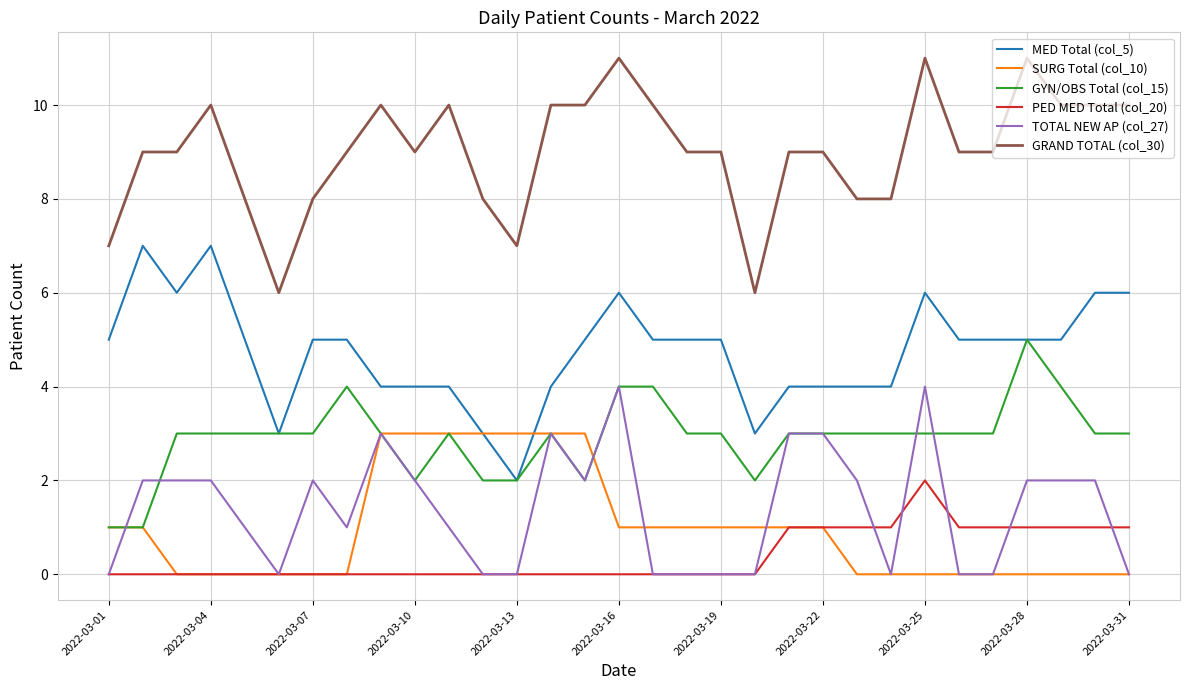

Which series has the largest total across all categories?

GRAND TOTAL (col_30)